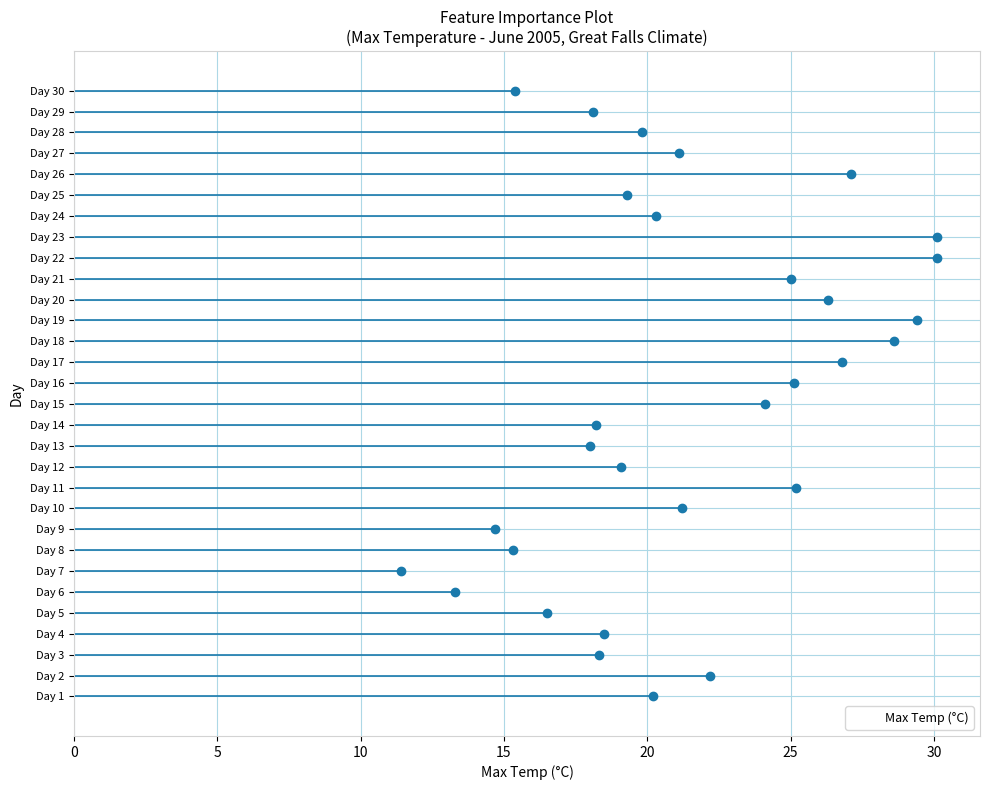

Is it true that the value at Day 20 is 14.8?

False